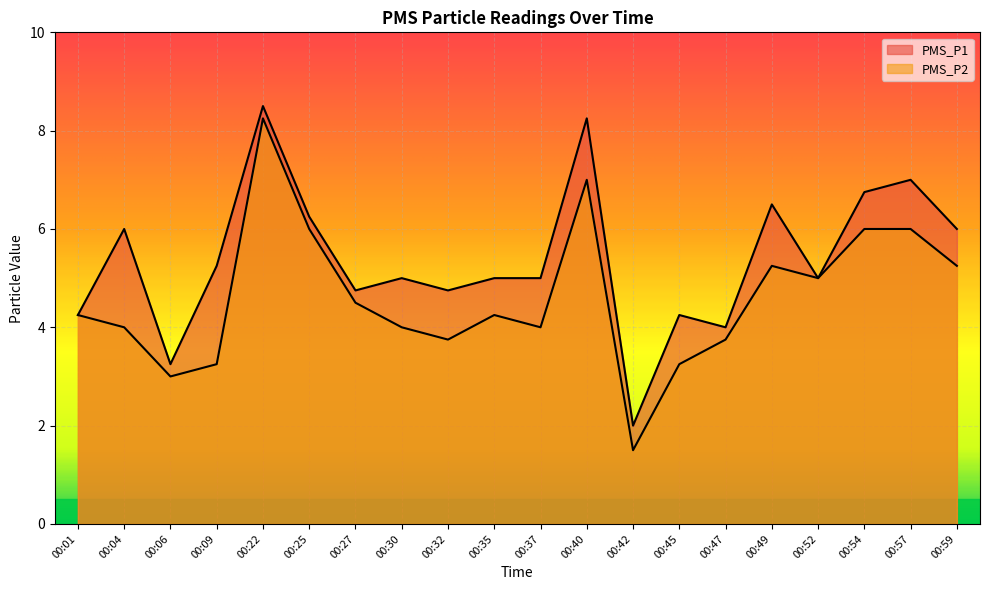

What is the total value across all series at 00:22?

16.8